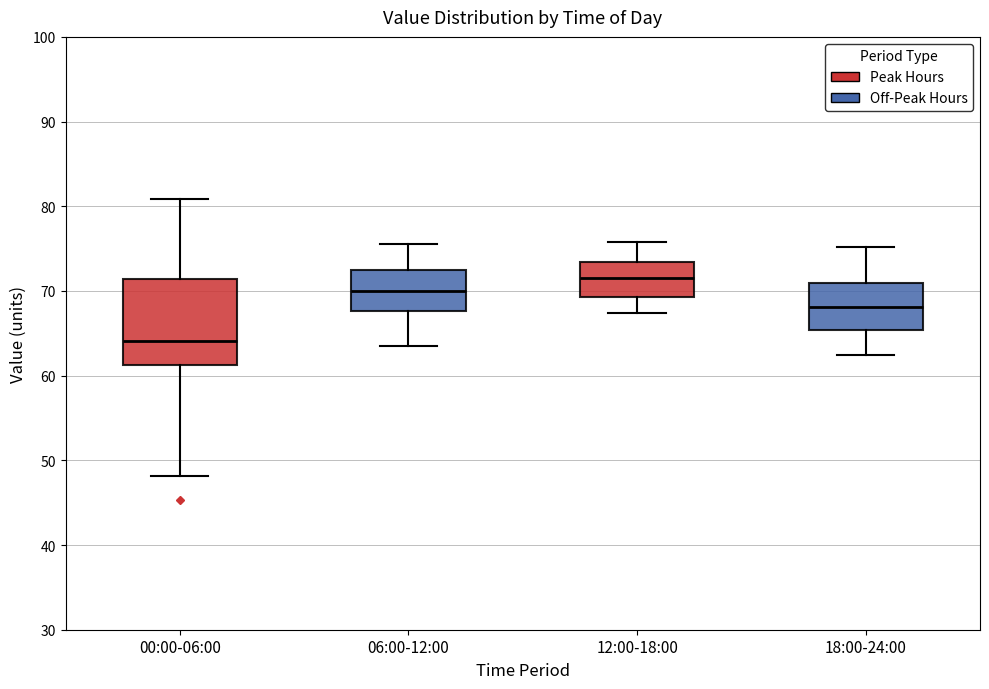

Which box has the highest median line?

12:00-18:00